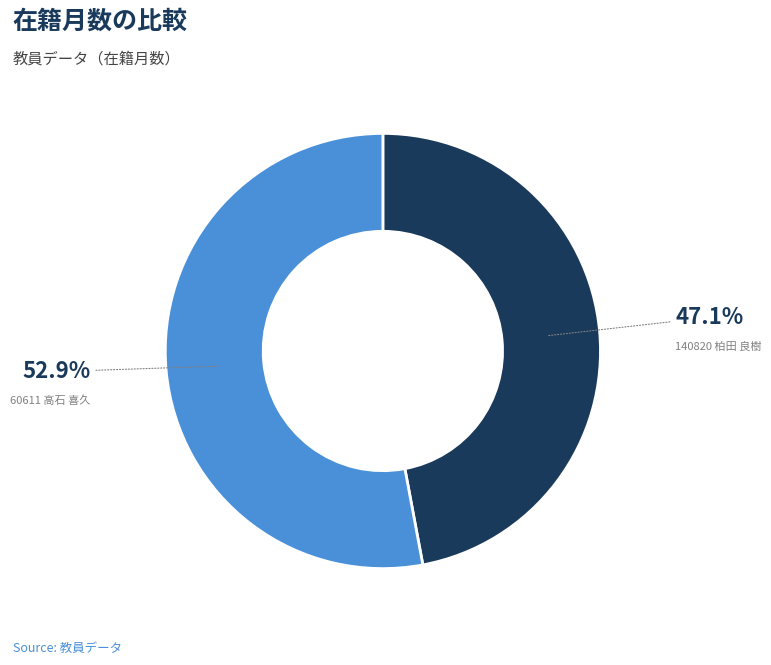

What percentage is the 60611 高石 喜久 slice, to the nearest percent?

53%